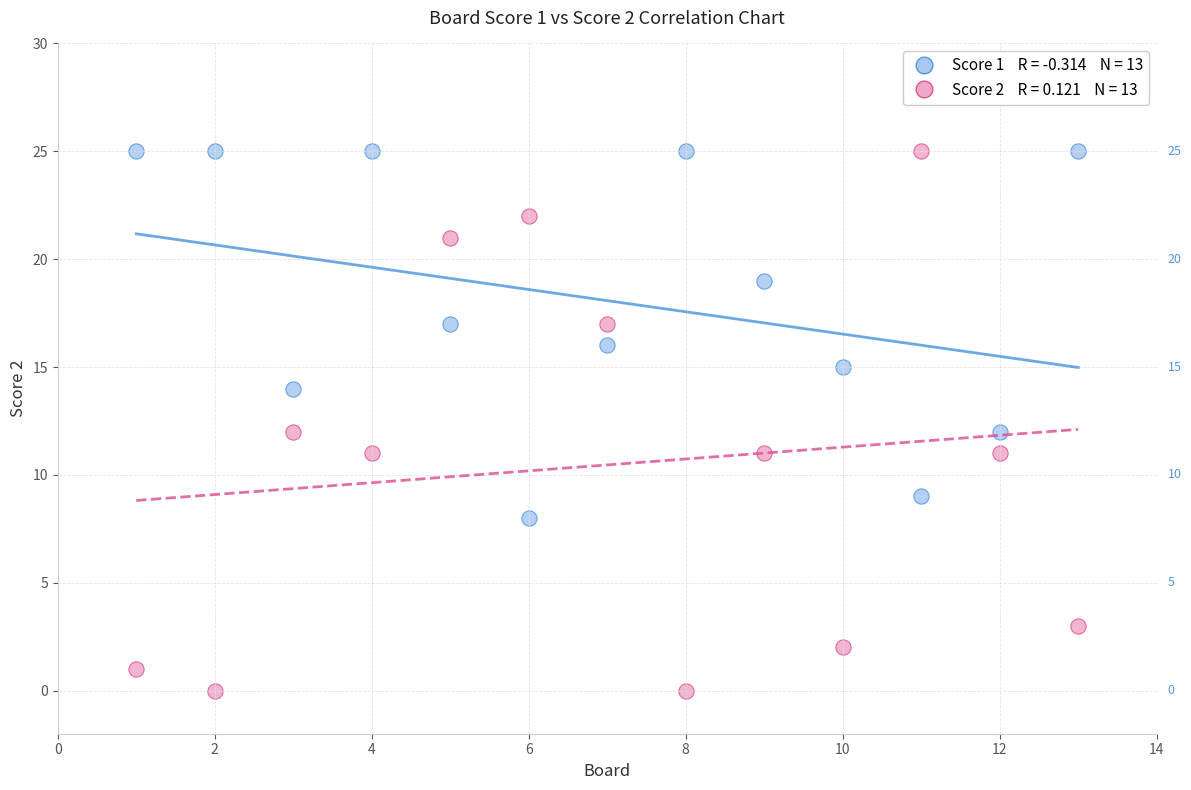

Across all data points, what is the range of Y values (max minus min)?

25